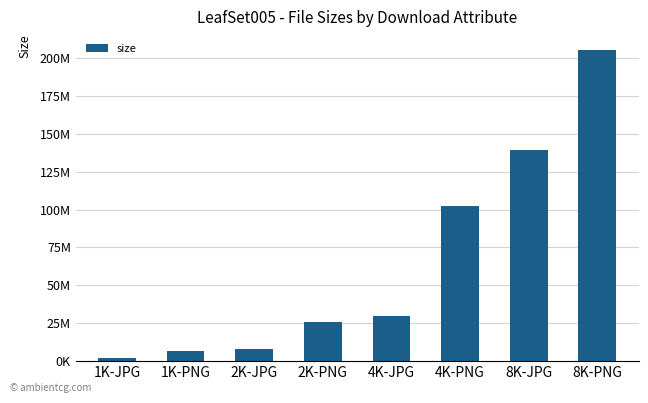

Is it true that the value at 8K-JPG is 139443156?

True